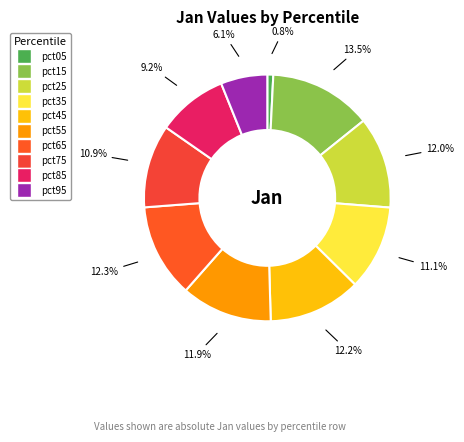

To the nearest percent, what is the difference between the pct05 and pct35 slice percentages?

10%